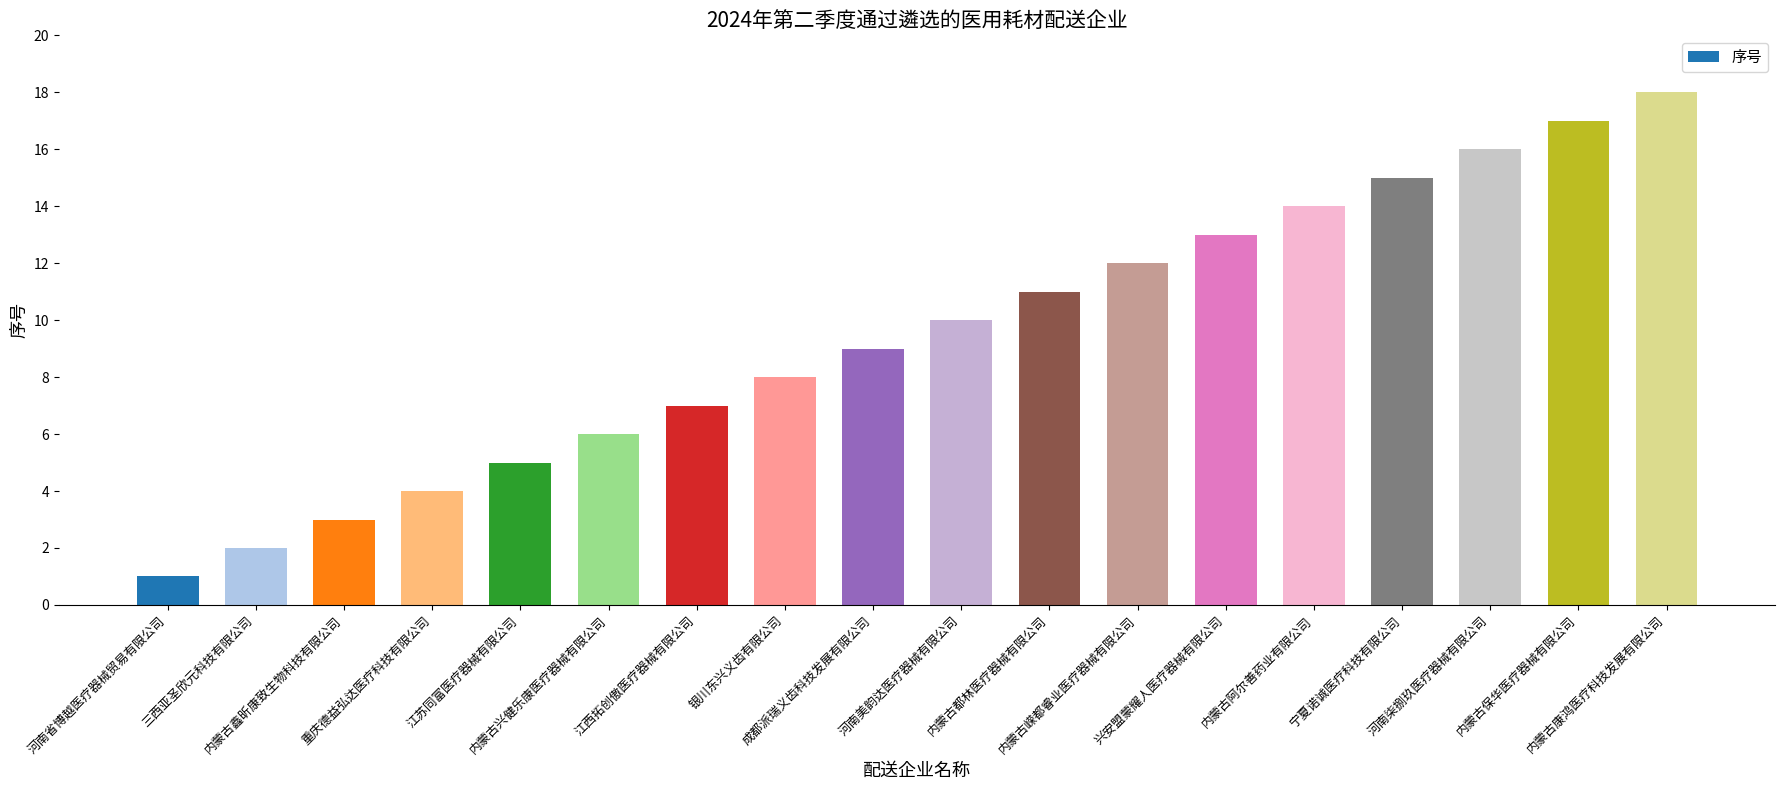

Which category has the highest value across all series?

内蒙古康鸿医疗科技发展有限公司